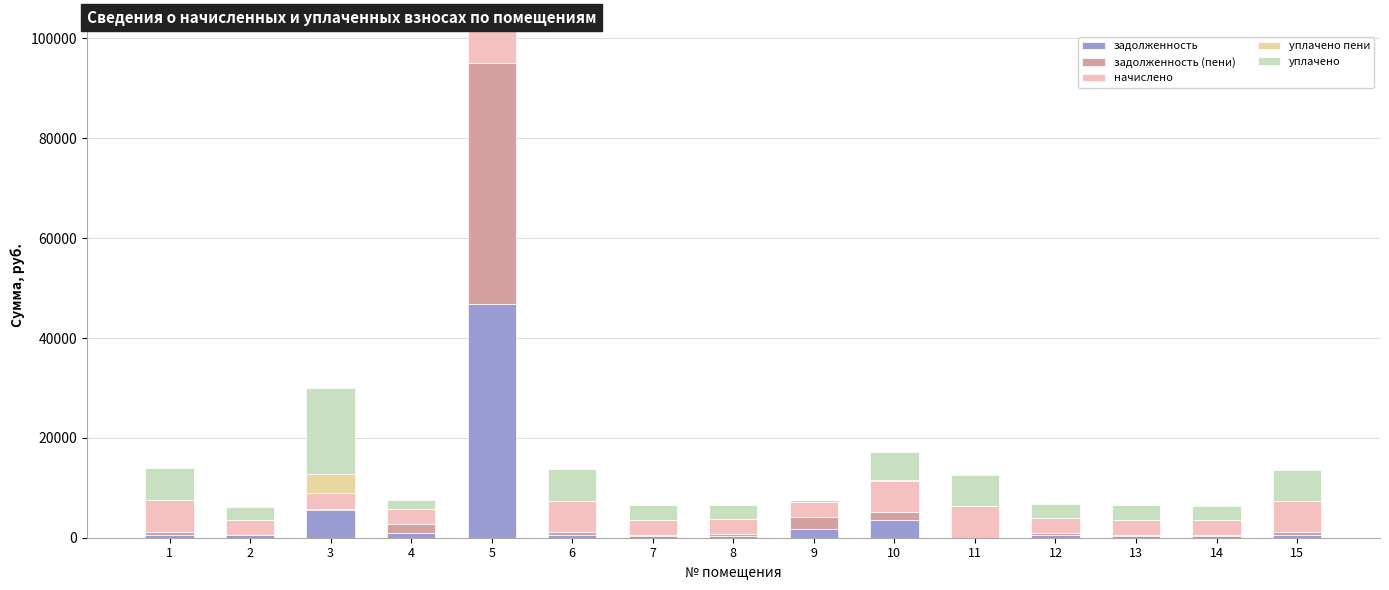

What is the total value across all series at 9?

7557.3